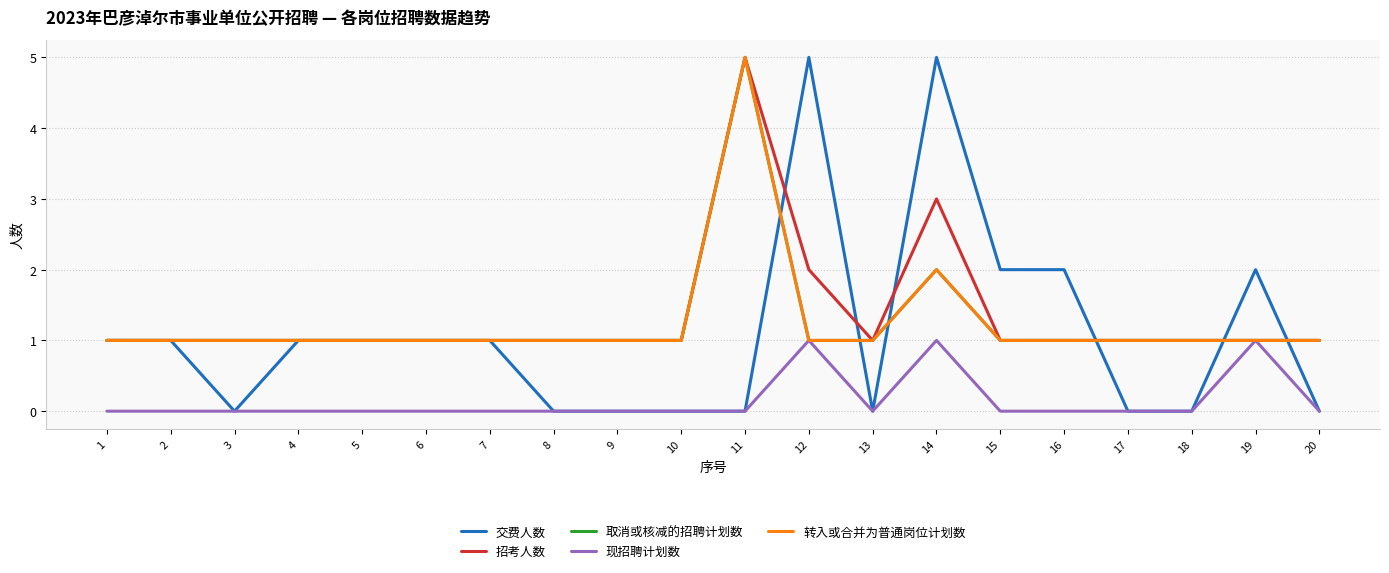

In 招考人数, how many points are lower than both neighbors (excluding endpoints)?

1